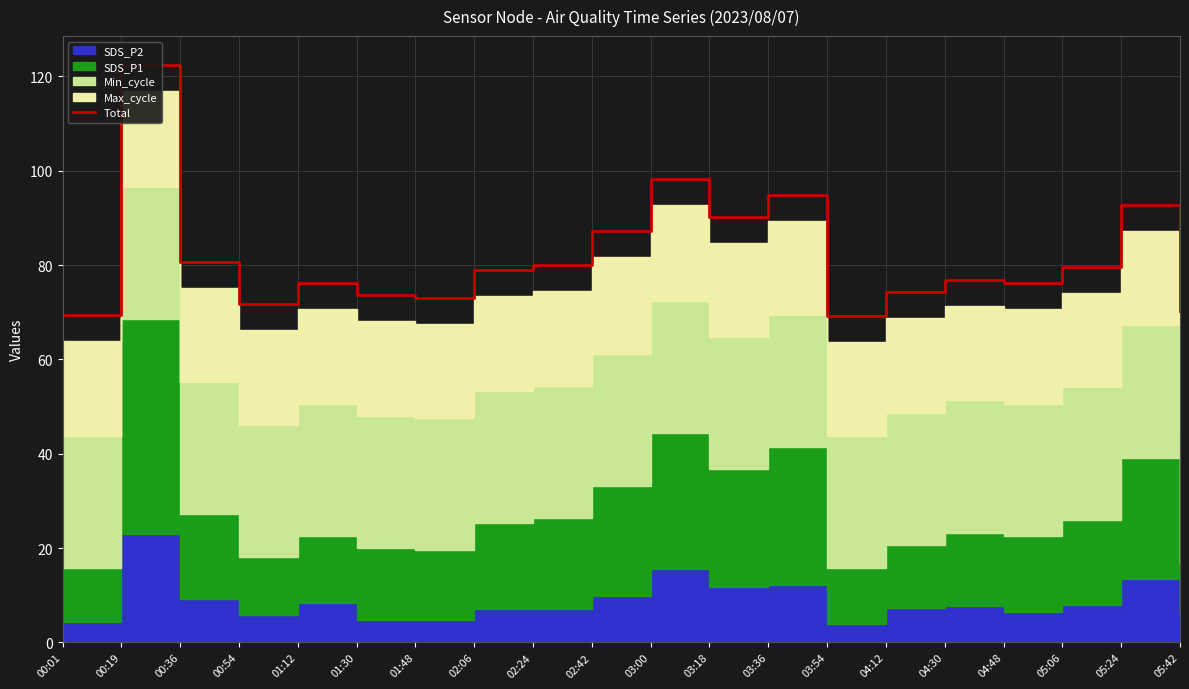

Reading left to right, transcribe all the data shown in this chart.

69.4	122.4	80.7	71.8	76.2	73.6	73.1	78.9	80.0	87.2	98.3	90.3	94.9	69.3	74.2	76.9	76.2	79.6	92.8	70.2